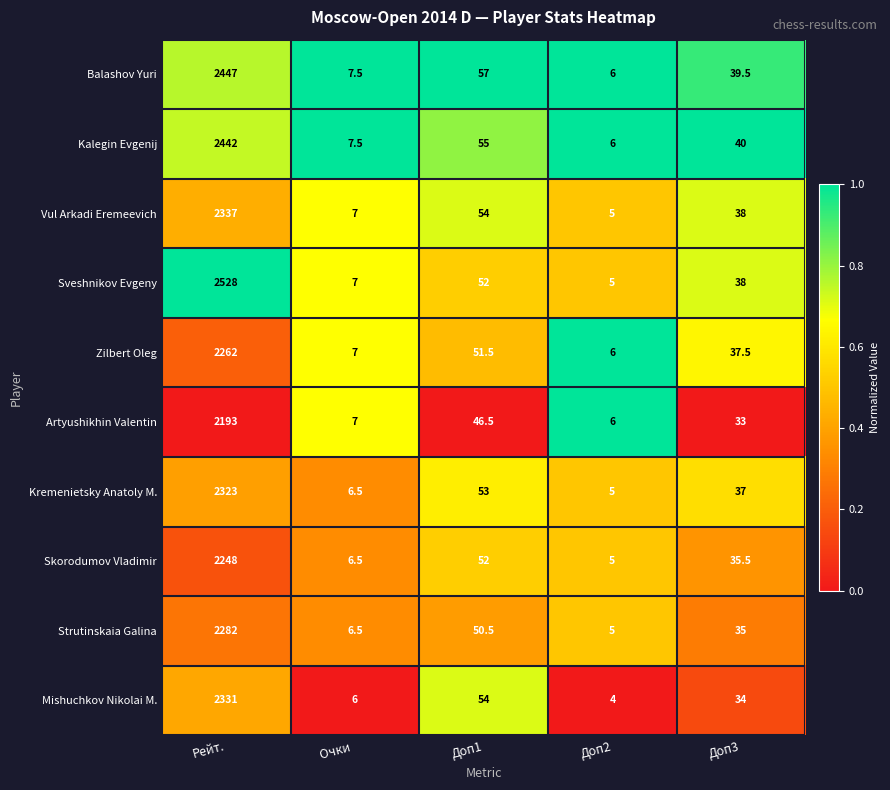

List the series in order of their peak value, lowest first.

Artyushikhin Valentin, Skorodumov Vladimir, Zilbert Oleg, Strutinskaia Galina, Kremenietsky Anatoly M., Mishuchkov Nikolai M., Vul Arkadi Eremeevich, Kalegin Evgenij, Balashov Yuri, Sveshnikov Evgeny